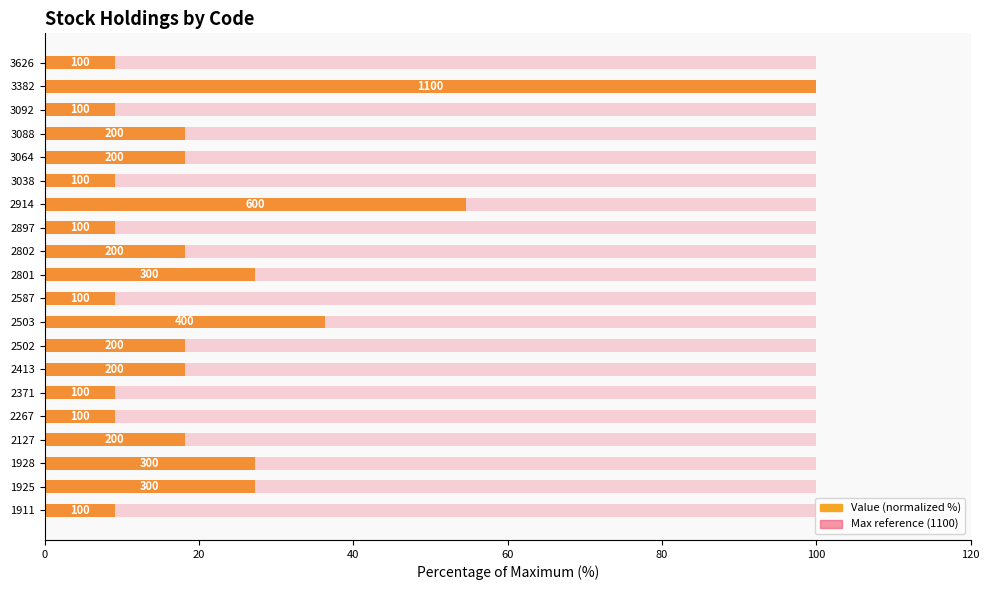

Does the chart contain stacked bars?

No